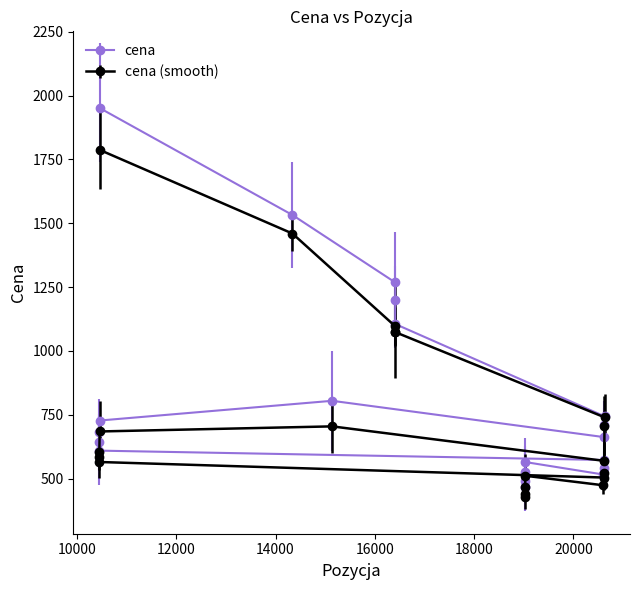

How many lines are shown in the chart?

2